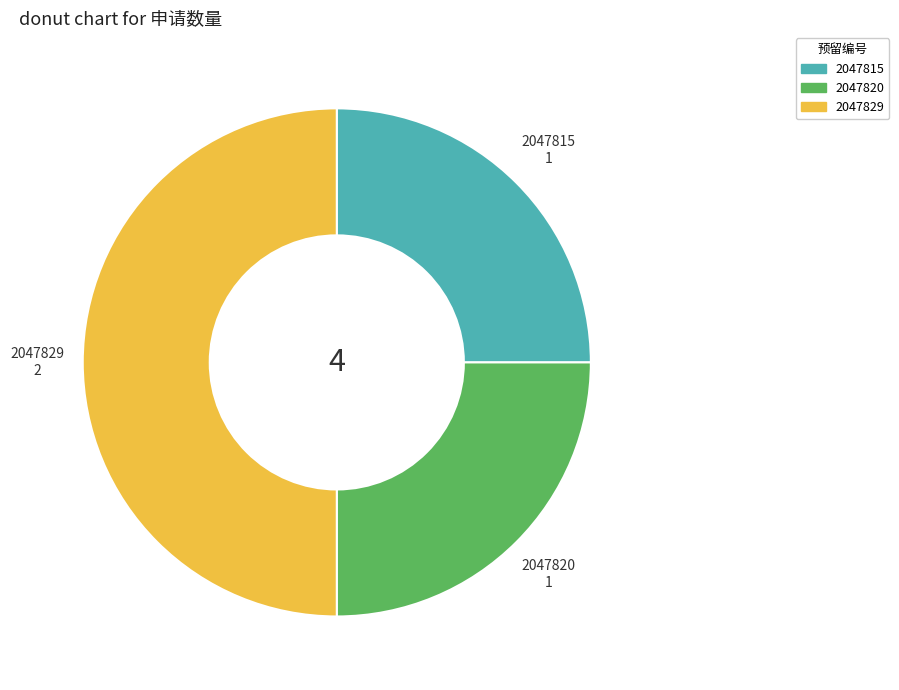

What is the ratio of the value at 2047815 to the value at 2047829?

0.5